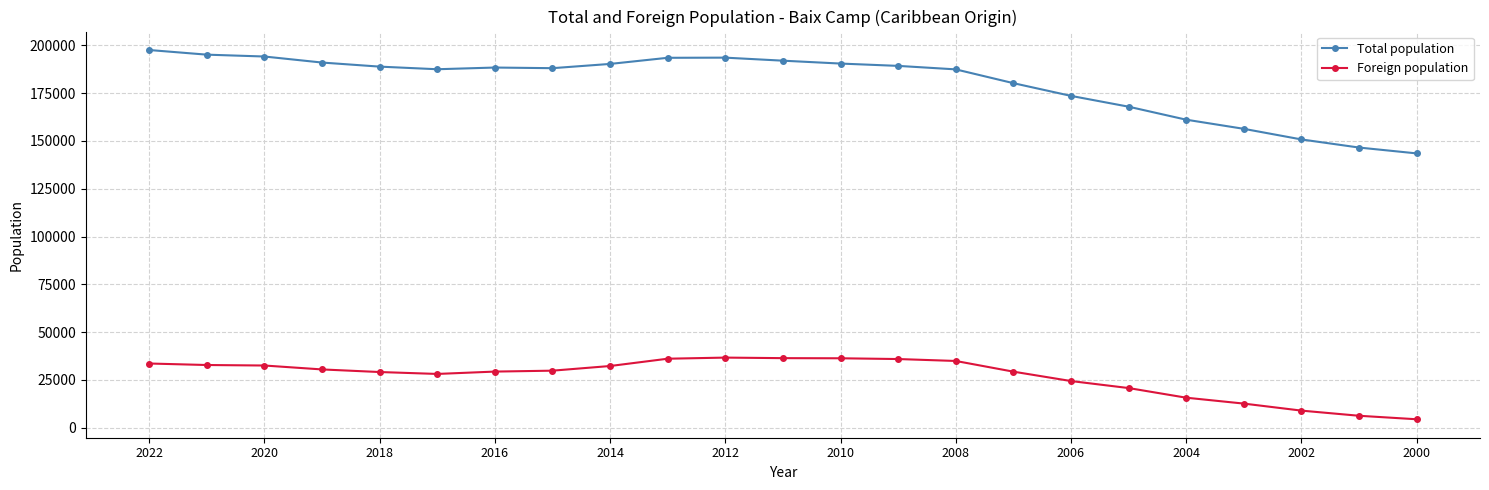

What is the average value of the Foreign population series?

26822